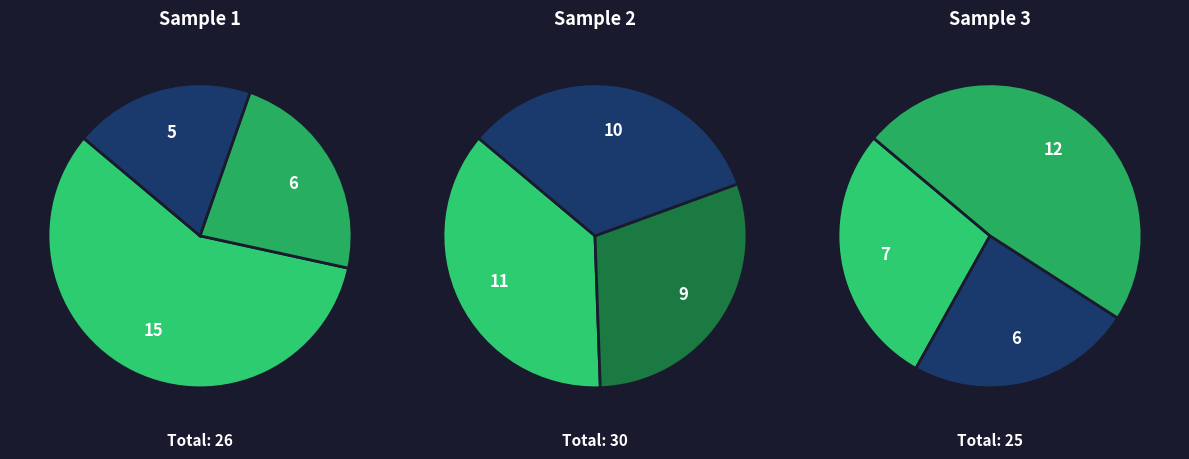

How many slices are in this pie chart?

3